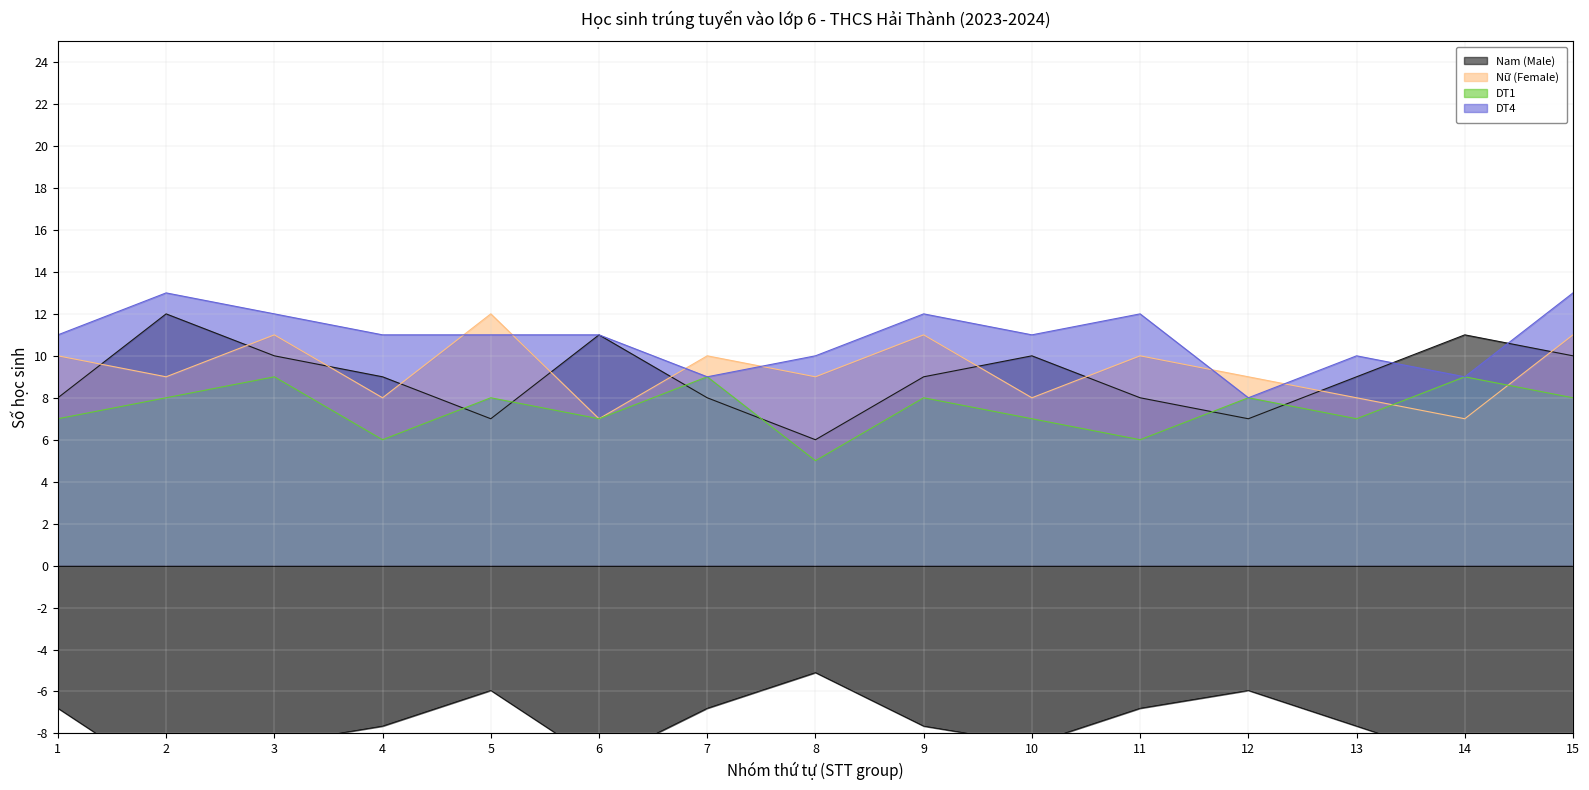

What is the average value of the DT4 series?

11